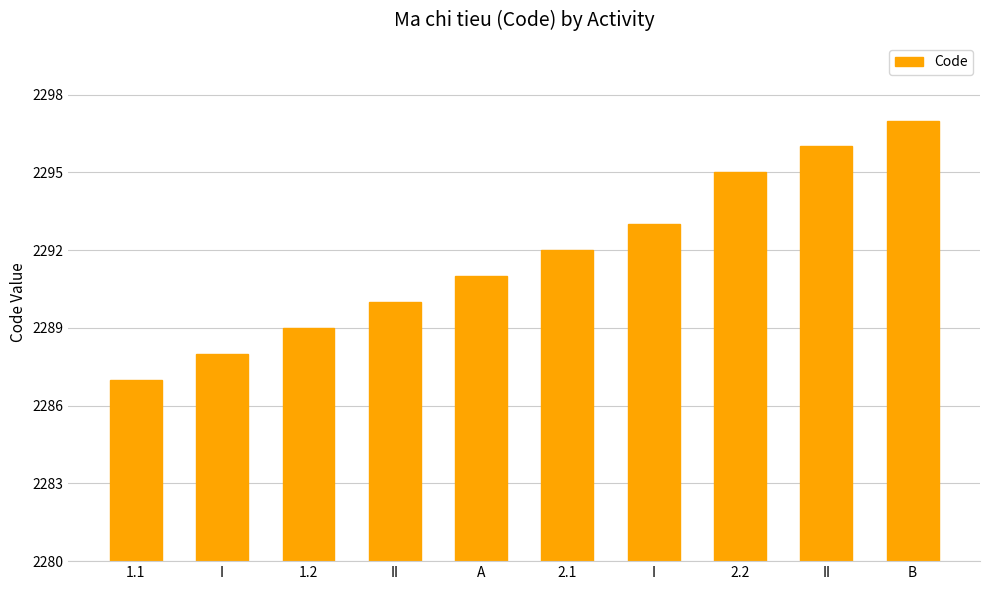

At which label is the value closest to 2292?

2.1